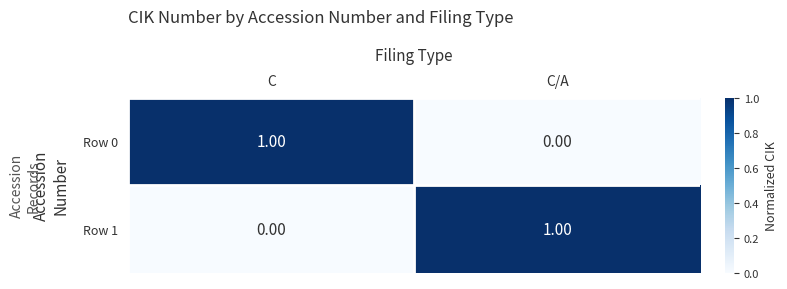

At which label is Row 0 closest to 0?

C/A